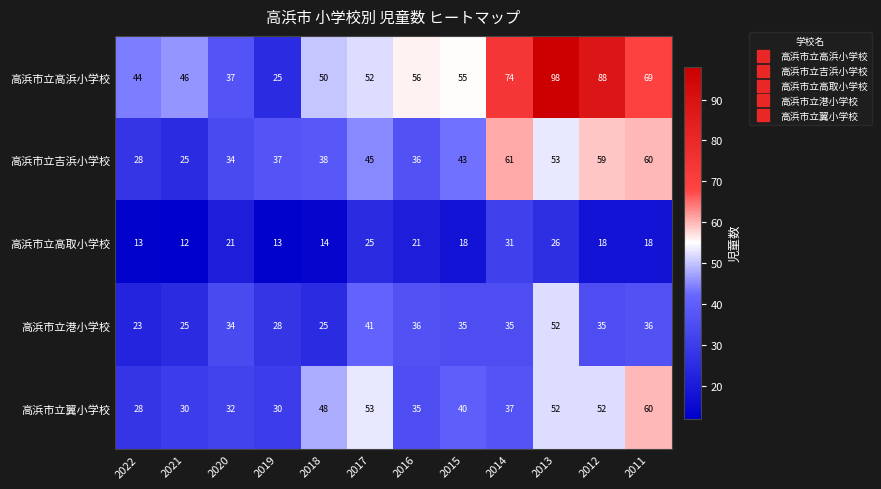

What is the sum of the 高浜市立高浜小学校 values at 2015 and 2016?

111